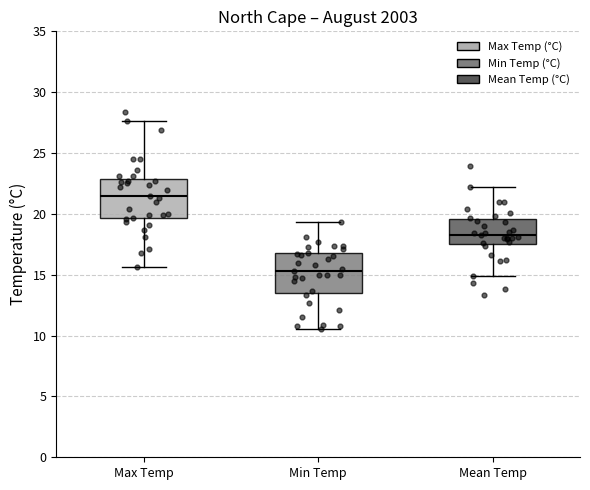

Reading left to right, transcribe this box plot: for each box, give where its median line is, the range the box spans, and where its two whiskers end, as read against the y-axis. The values are not printed on the chart, so give them approximately, as read against the axis.

Max Temp: median 21.5, box 19.5 to 23.0, whiskers 15.5 to 27.5
Min Temp: median 15.5, box 13.5 to 17.0, whiskers 10.5 to 19.5
Mean Temp: median 18.5, box 17.5 to 19.5, whiskers 15.0 to 22.0